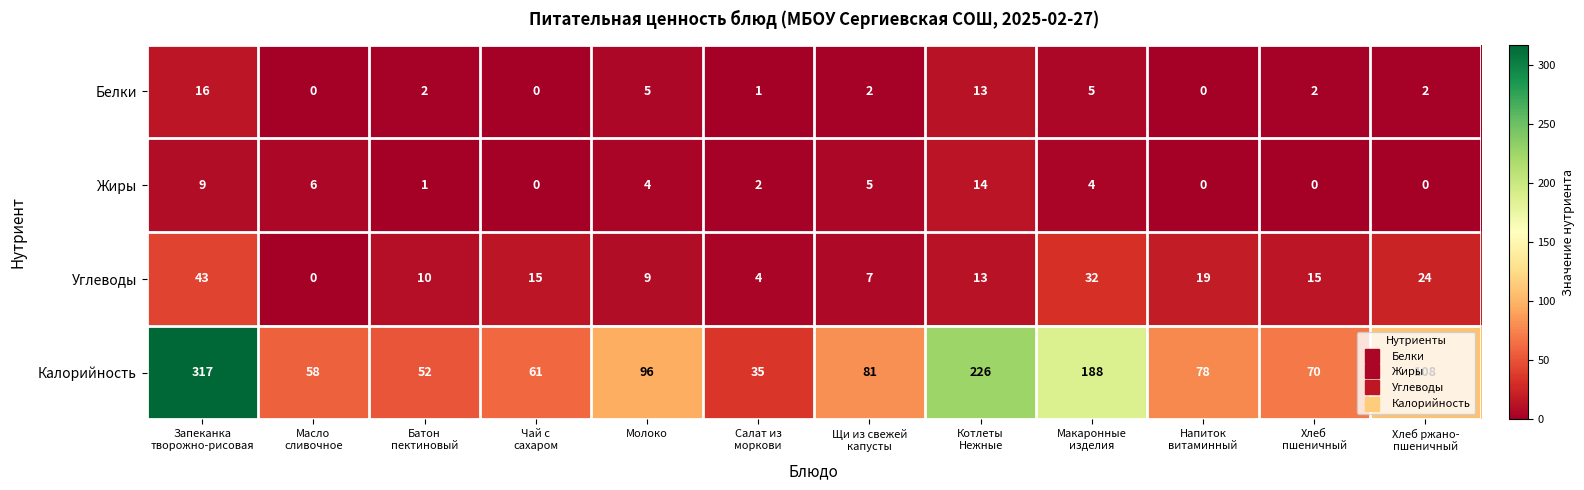

What is the difference between the second highest and second lowest values in the Углеводы series?

28